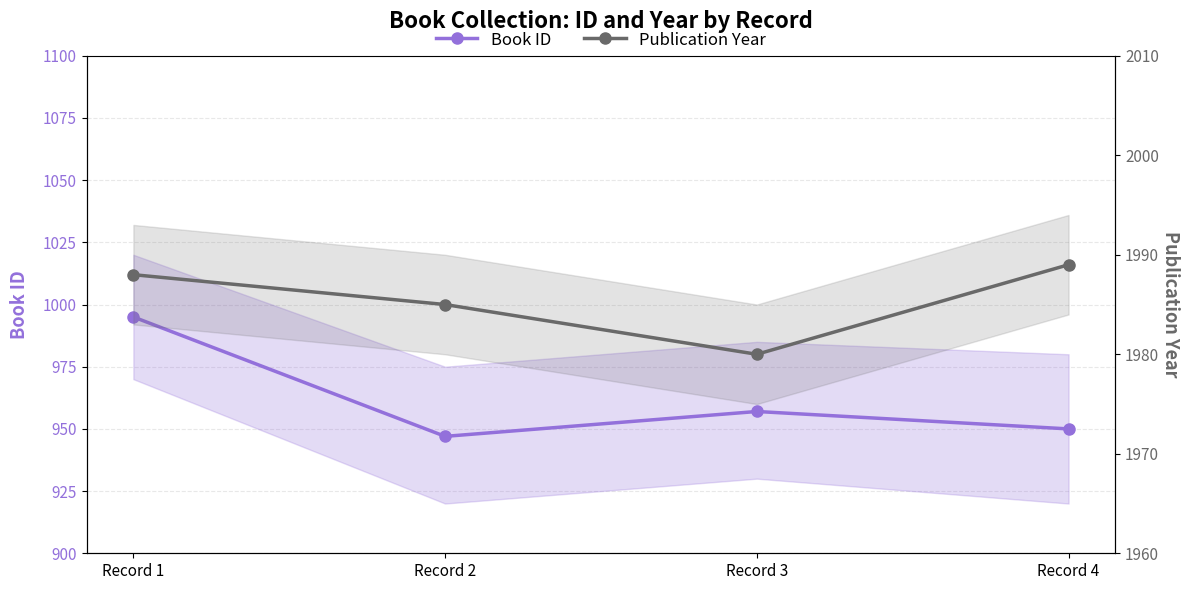

How many interior local valleys does the Publication Year series have?

1